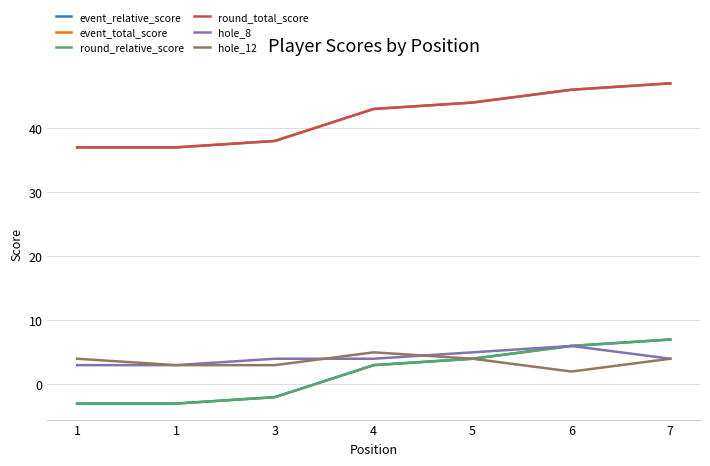

Does the chart have visible grid lines?

Yes